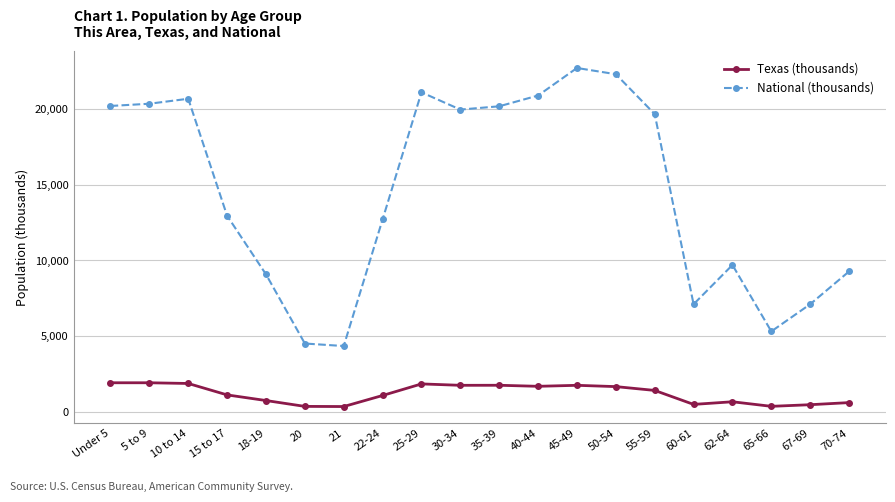

The Texas (thousands) series shows 1694.8 at 40-44. True or false?

True